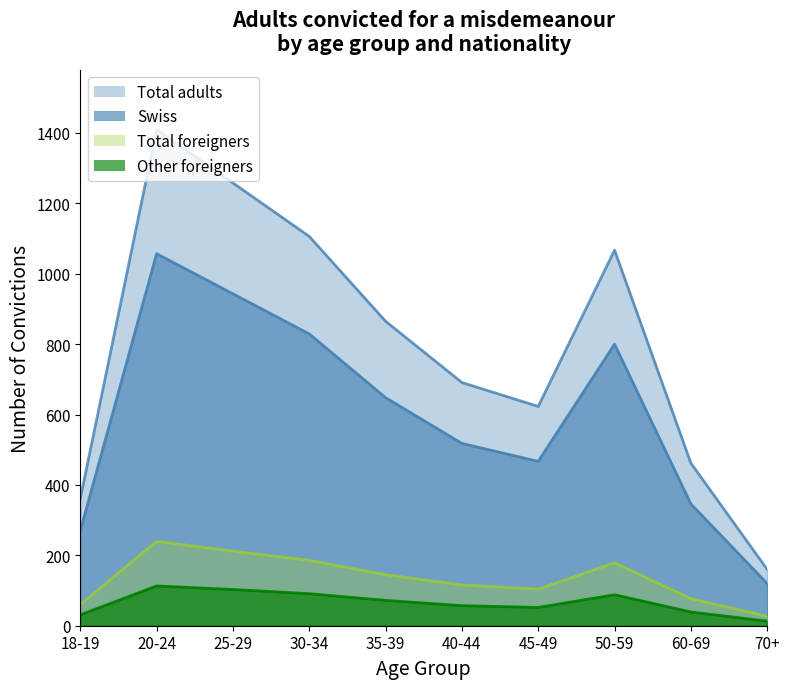

True or false: Other foreigners and Foreigners with B, C, Ci permit intersect in this chart.

False